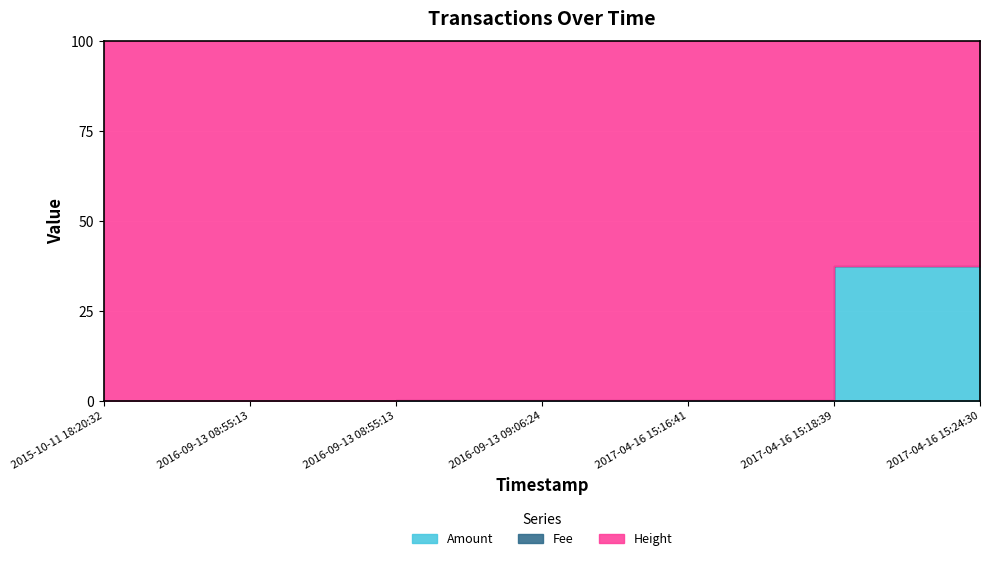

What is the highest value of the Height series?

349908.0